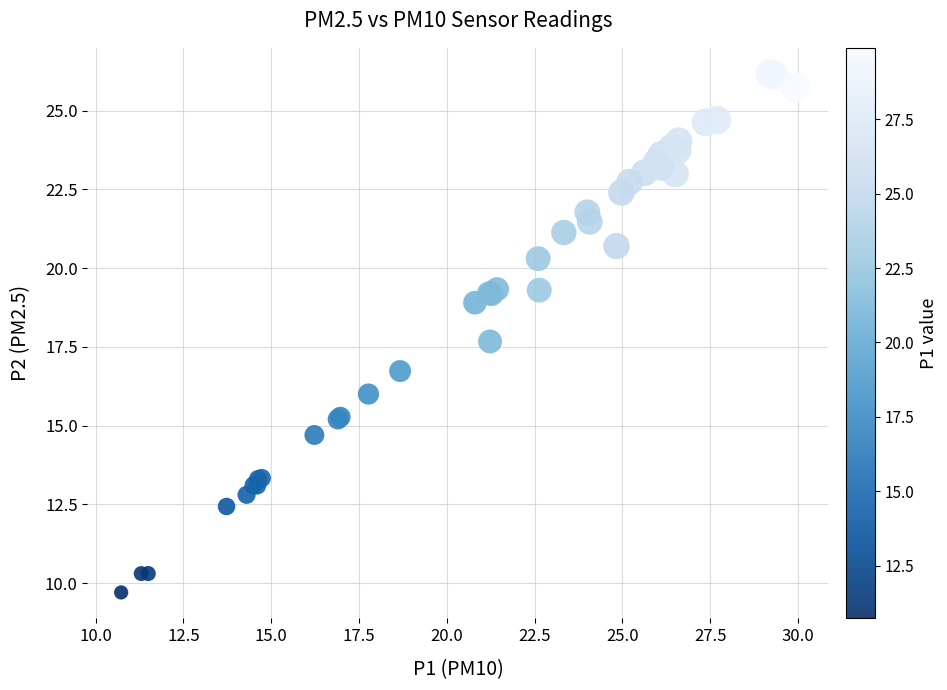

What Y value in the scatter plot is closest to 17?

16.7